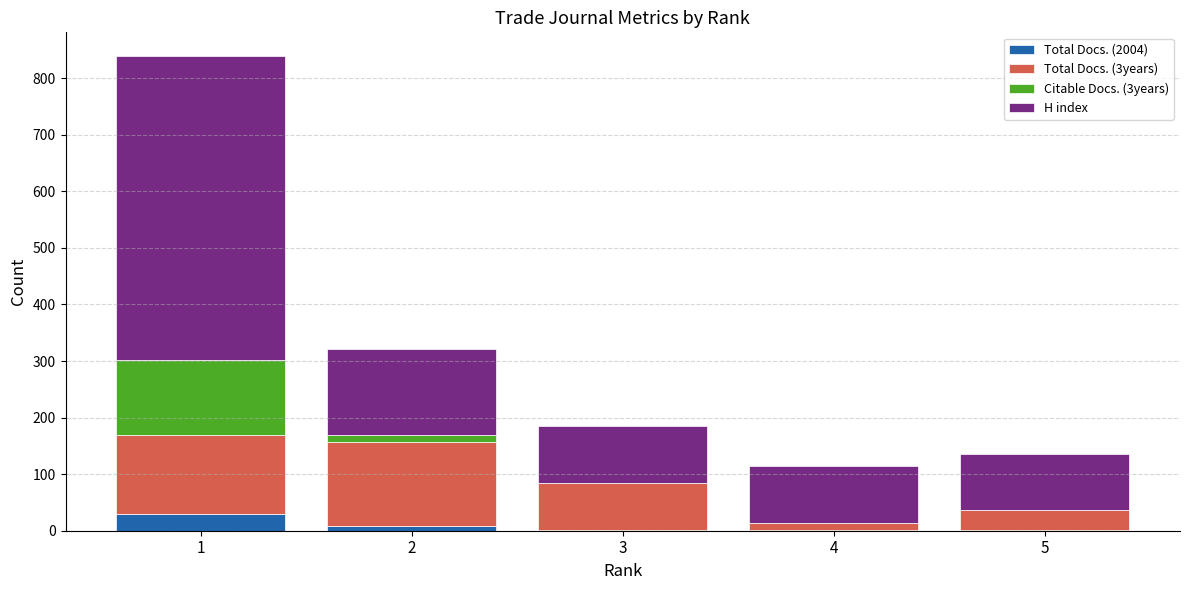

What is the difference between the maximum and second lowest values in the Citable Docs. (3years) series?

132